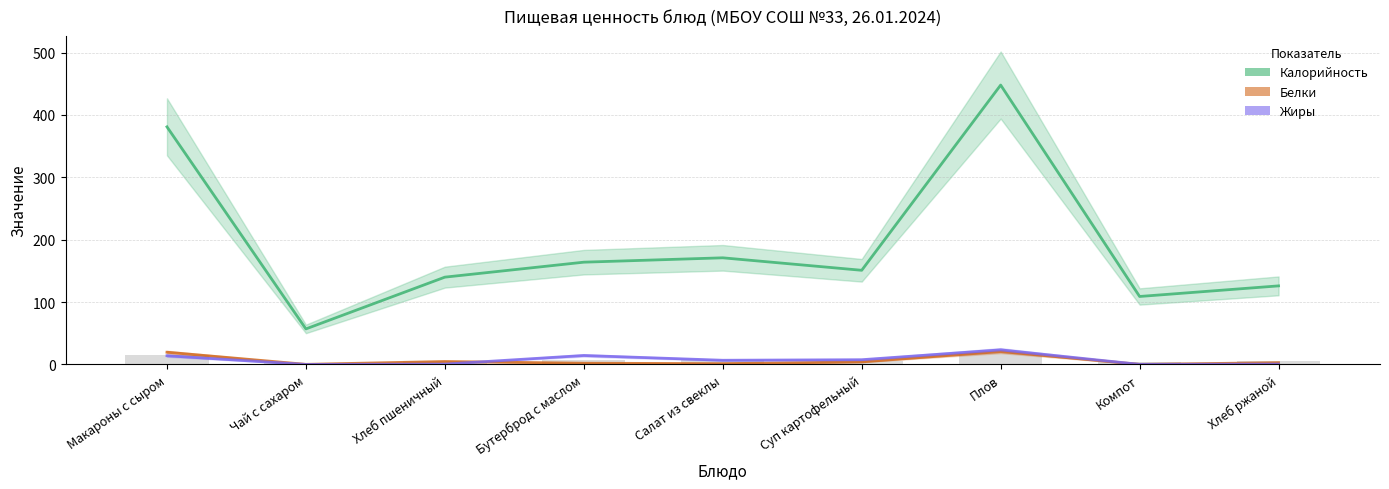

What is the value of the Жиры bar at the 9th from the left?

0.6